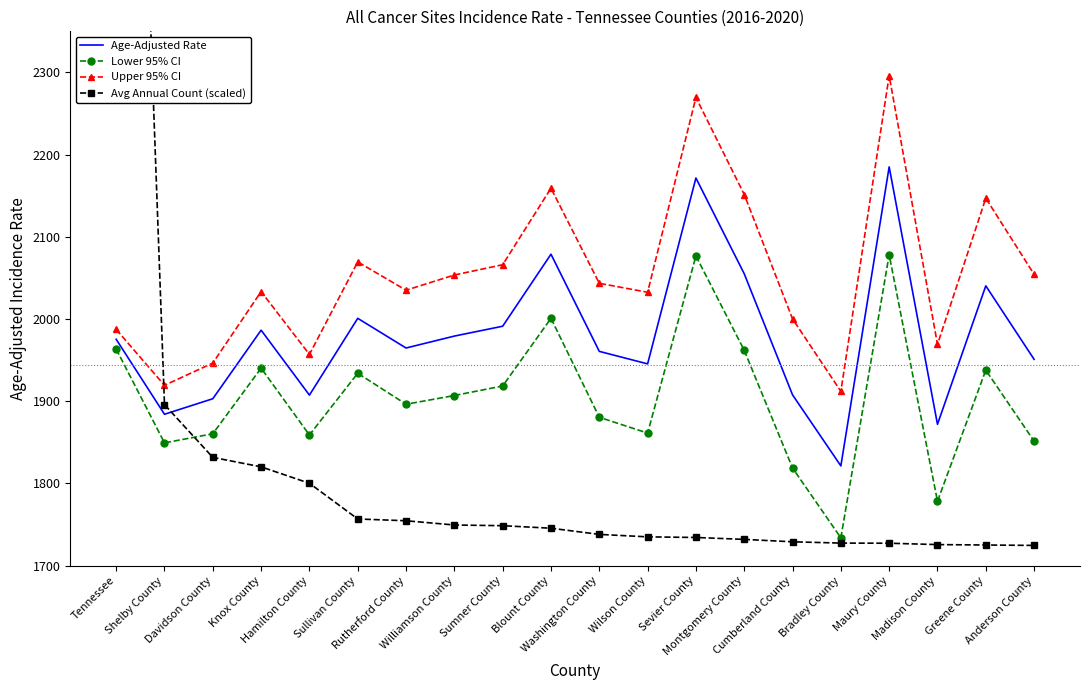

At which category does the chart reach its peak across all series?

Tennessee